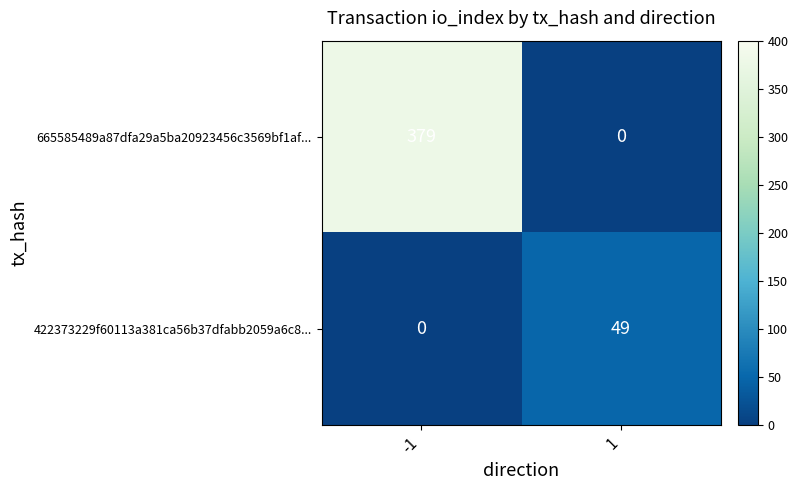

Reading left to right, what are all the values shown in this chart?

665585489a87dfa29a5ba20923456c3569bf1af...: -1=379	1=0
422373229f60113a381ca56b37dfabb2059a6c8...: -1=0	1=49